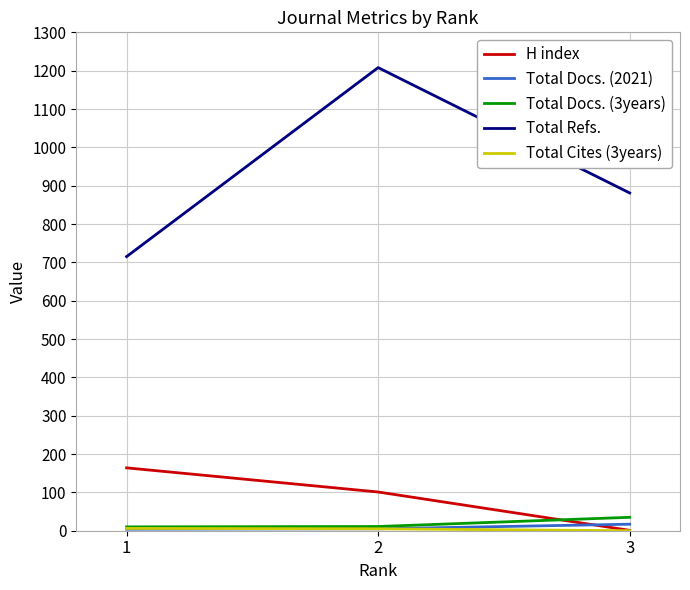

What is the greatest value displayed?

1208